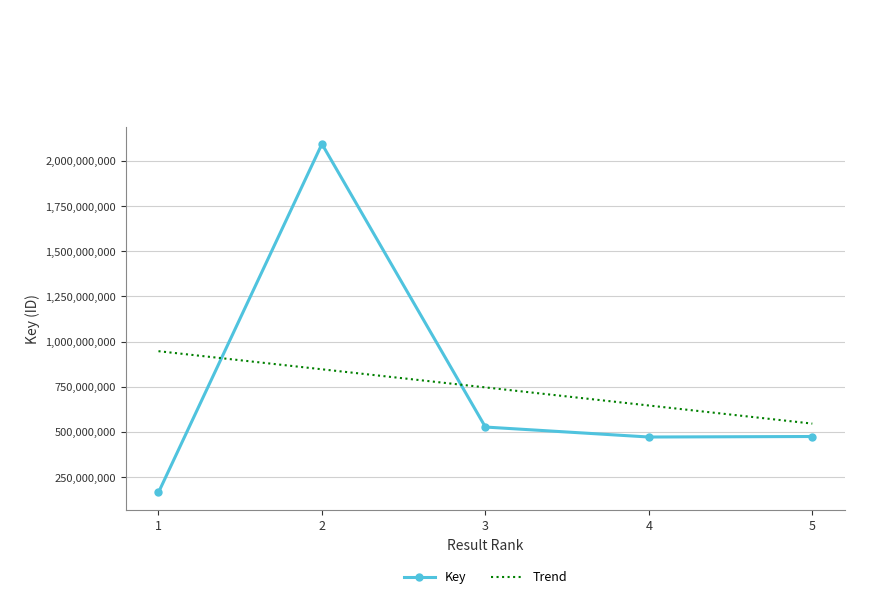

What is the difference between the maximum and minimum values?

1929542381